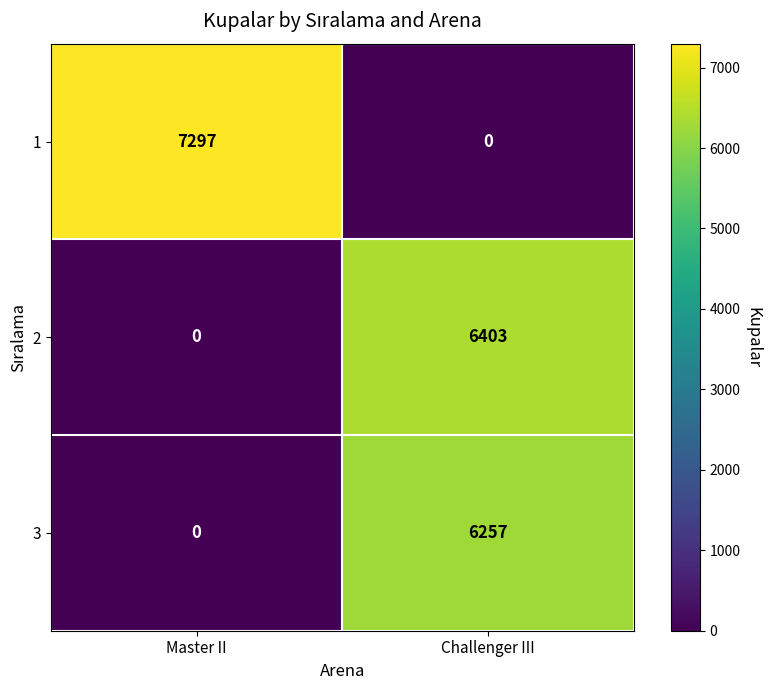

How many series are shown in this chart?

3